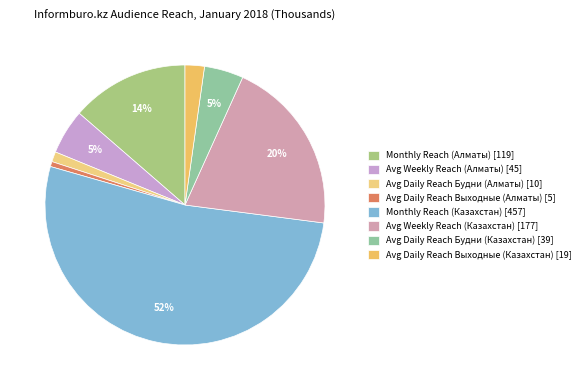

To the nearest percent, what is the average slice percentage?

12%